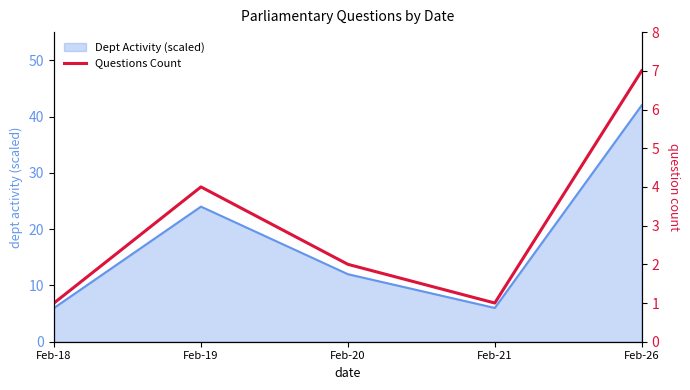

How many interior local valleys (lower than both neighbors) does the data have?

1